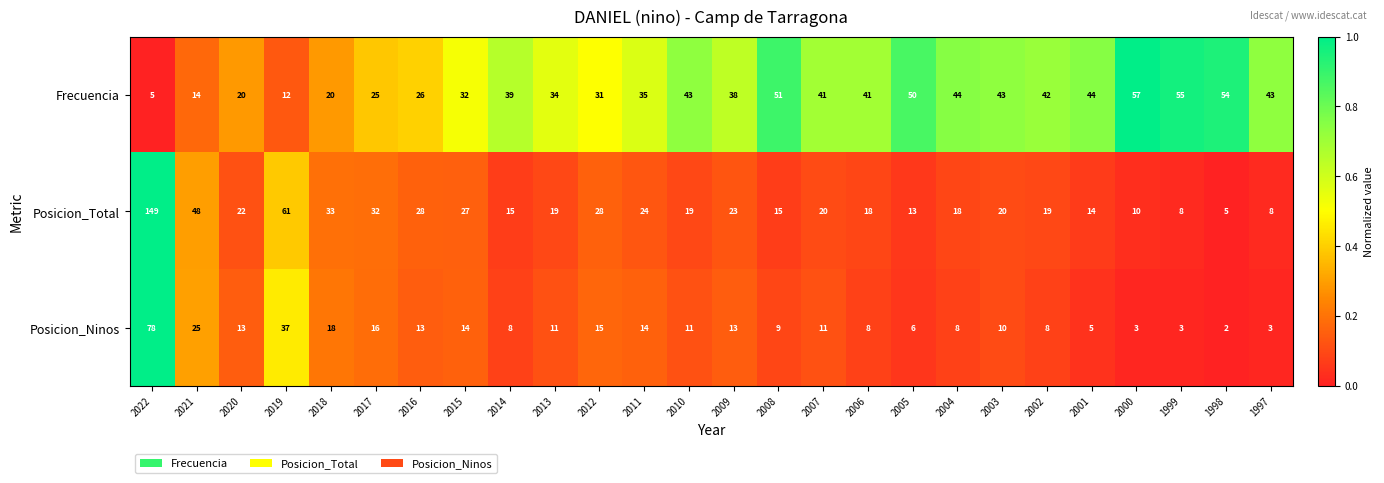

Where is Posicion_Total nearest to the value 77?

2019